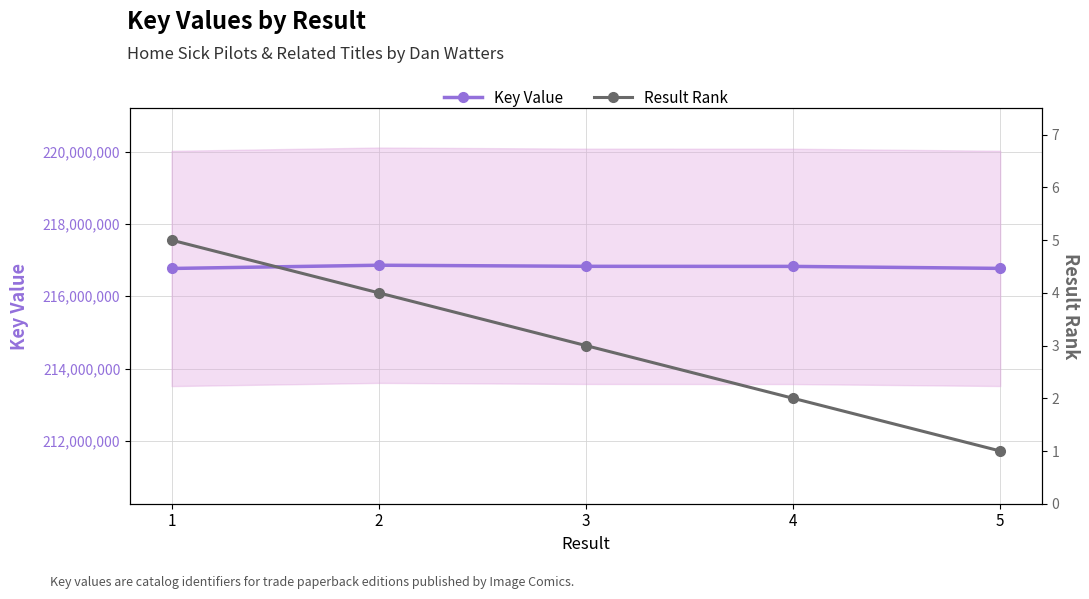

Which has a higher value, 1 or 5?

5